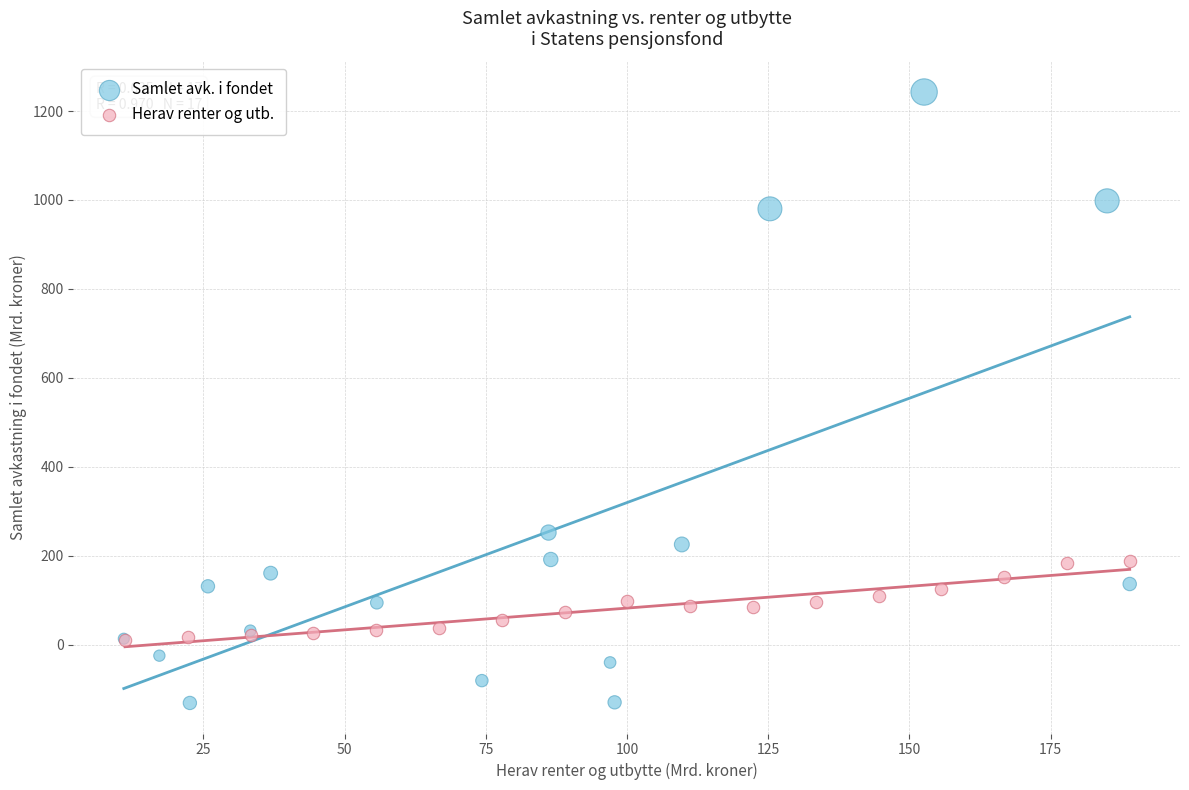

What are all the series names shown in the legend?

Samlet avk. i fondet, Herav renter og utb.